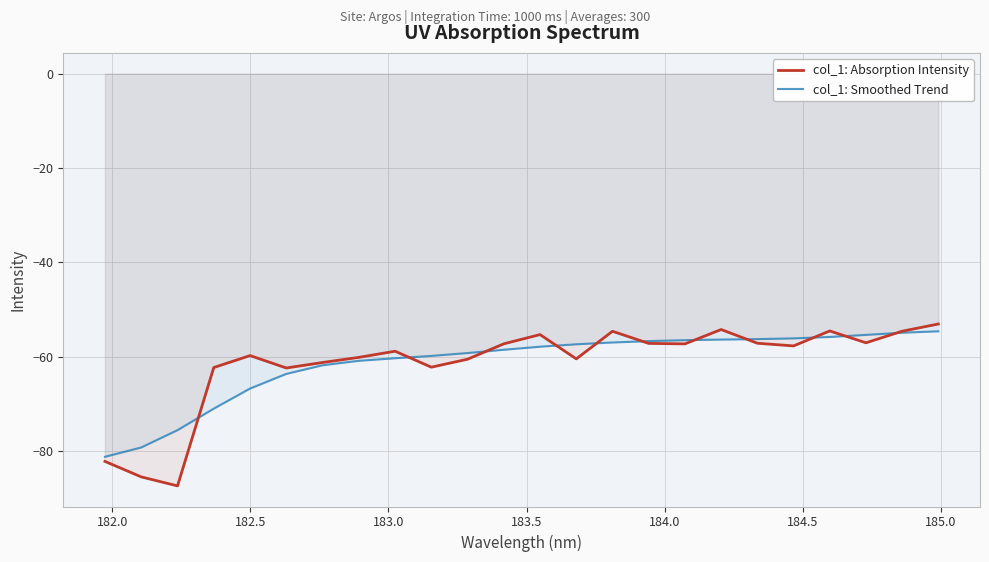

Reading left to right, what are all the values shown in this chart?

col_1: Absorption Intensity: -82.2	-85.5	-87.4	-62.3	-59.8	-62.4	-61.3	-60.2	-58.9	-62.3	-60.6	-57.3	-55.3	-60.5	-54.6	-57.2	-57.3	-54.3	-57.2	-57.7	-54.6	-57.1	-54.6	-53.1
col_1: Smoothed Trend: -81.3	-79.3	-75.6	-71.0	-66.8	-63.7	-61.9	-60.9	-60.4	-59.9	-59.3	-58.6	-57.9	-57.4	-57.0	-56.7	-56.5	-56.4	-56.3	-56.1	-55.8	-55.4	-54.9	-54.6